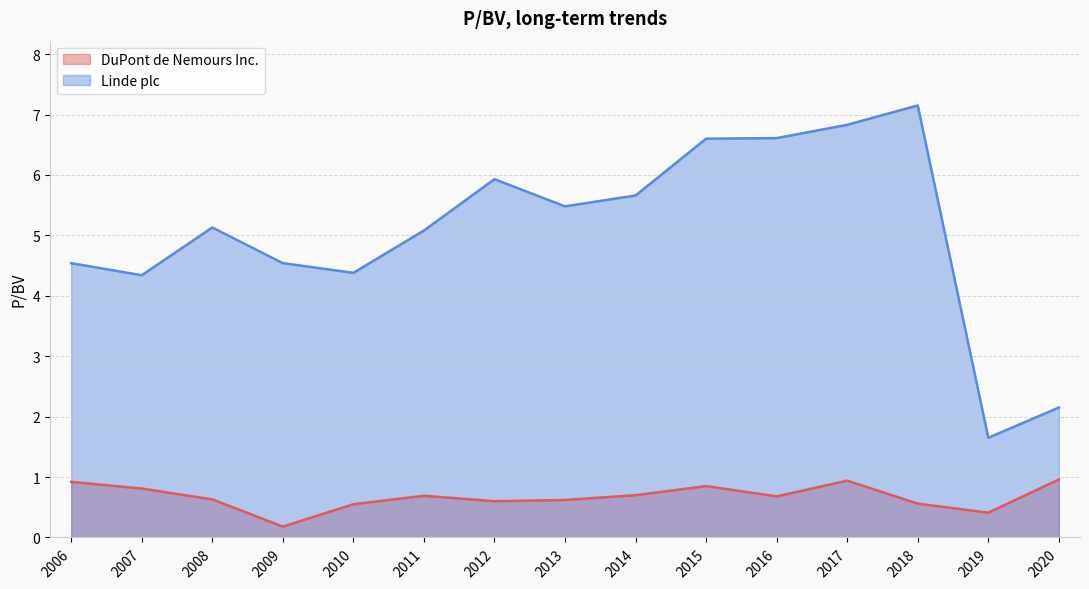

What is the approximate value of DuPont de Nemours Inc. at 2006-02-17?

0.9